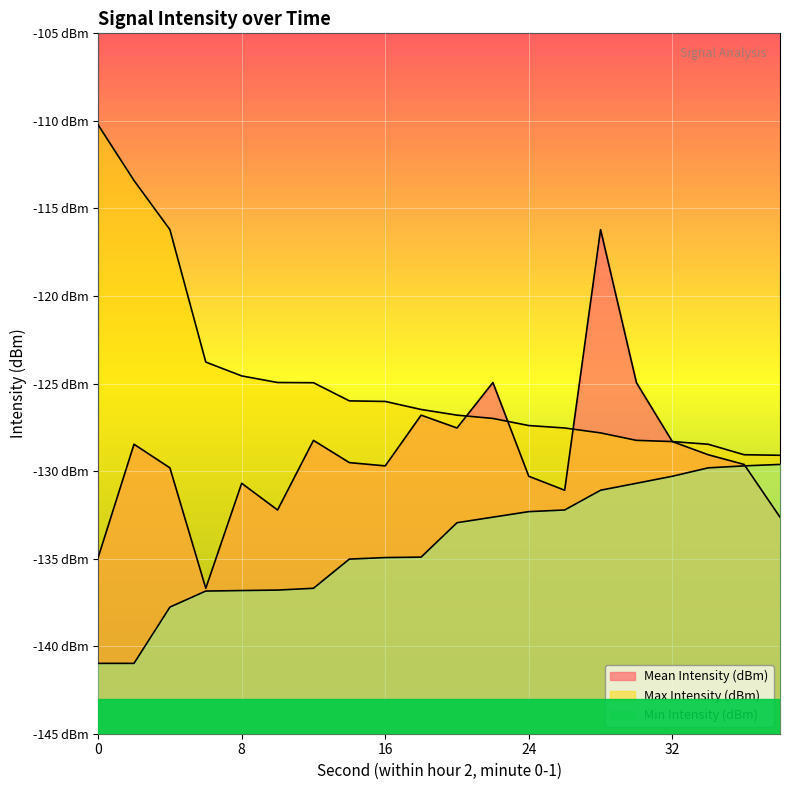

True or false: Max Intensity (dBm) and Min Intensity (dBm) cross at least once.

False